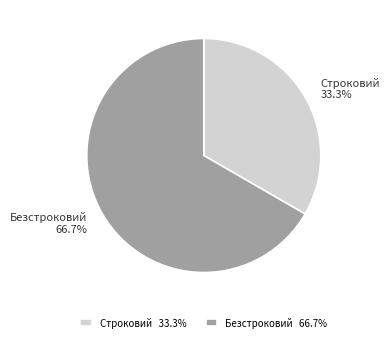

How many segments does this pie chart have?

2